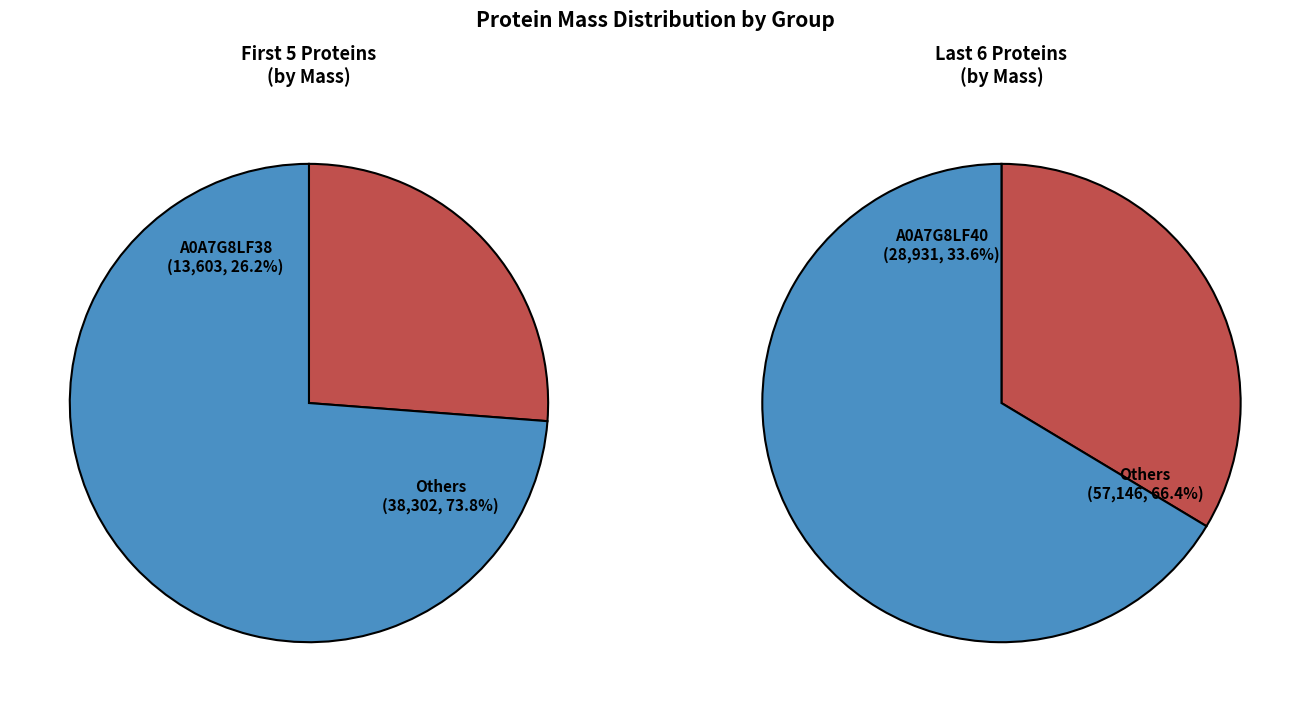

Is it true that A0A7G8LF47 is 1% of the pie?

False